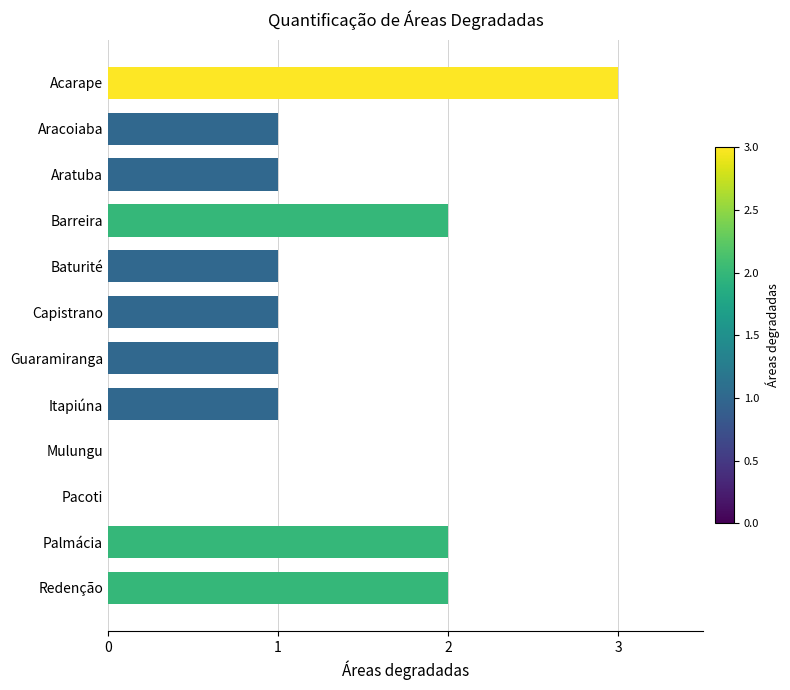

What is the average value?

1